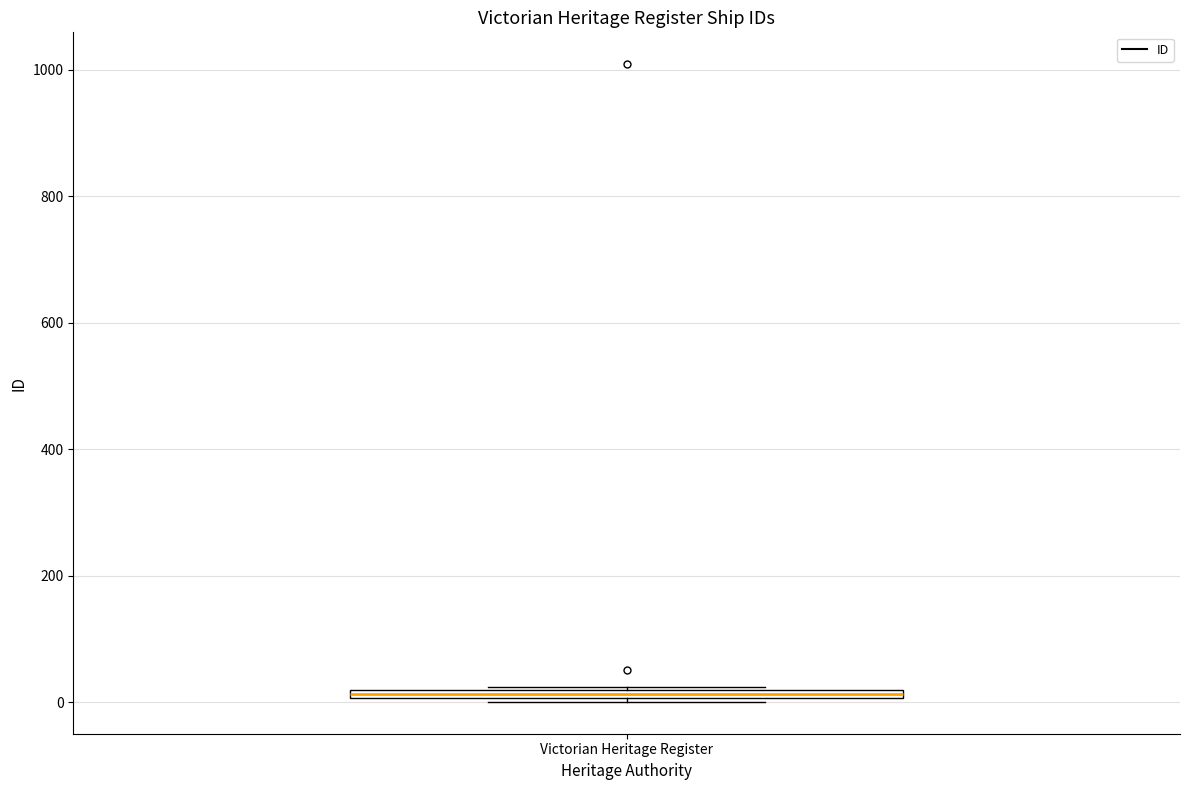

Where is the upper edge of the box for Victorian Heritage Register on the y-axis? The values are not printed on the chart, so give them approximately, as read against the axis.

20